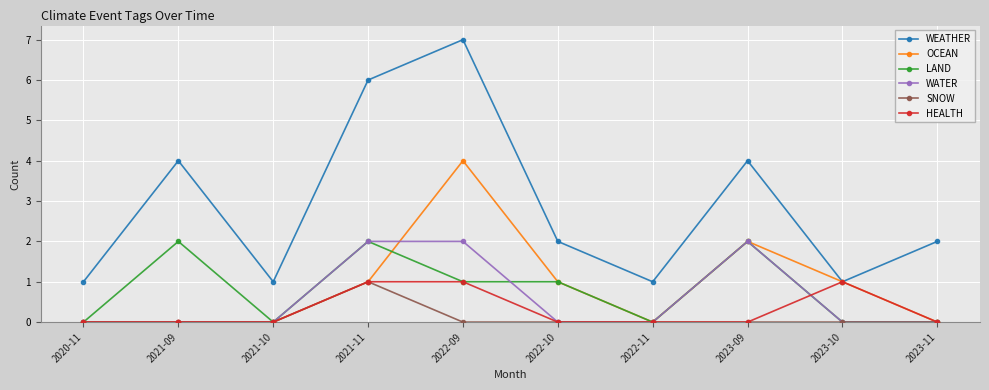

The OCEAN series shows 2 at 2022-10. True or false?

False